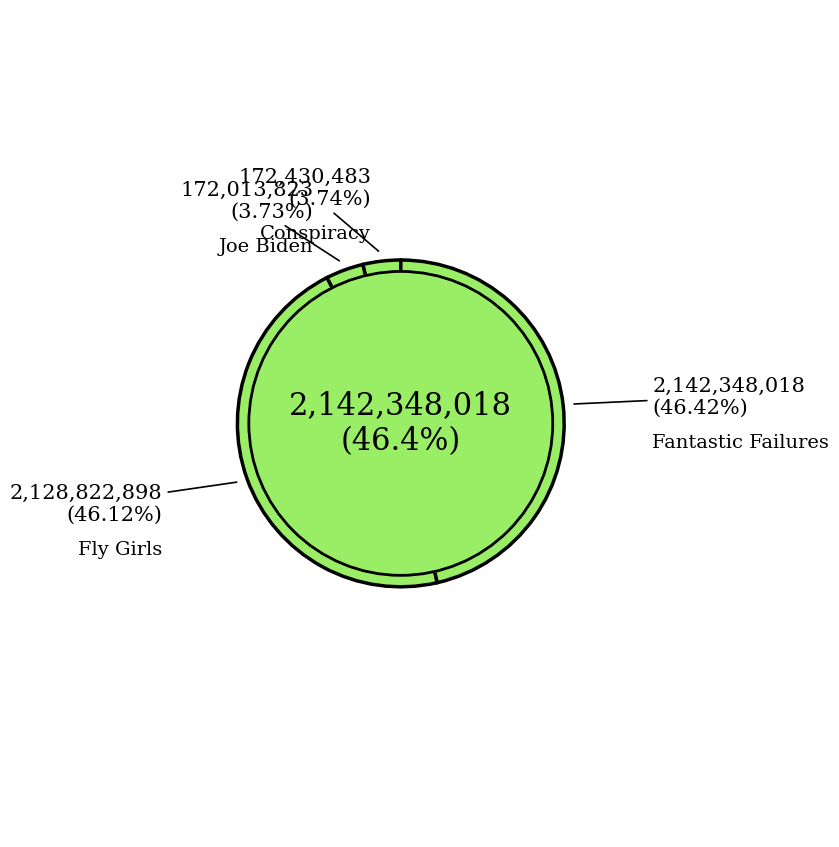

How many segments does this pie chart have?

4